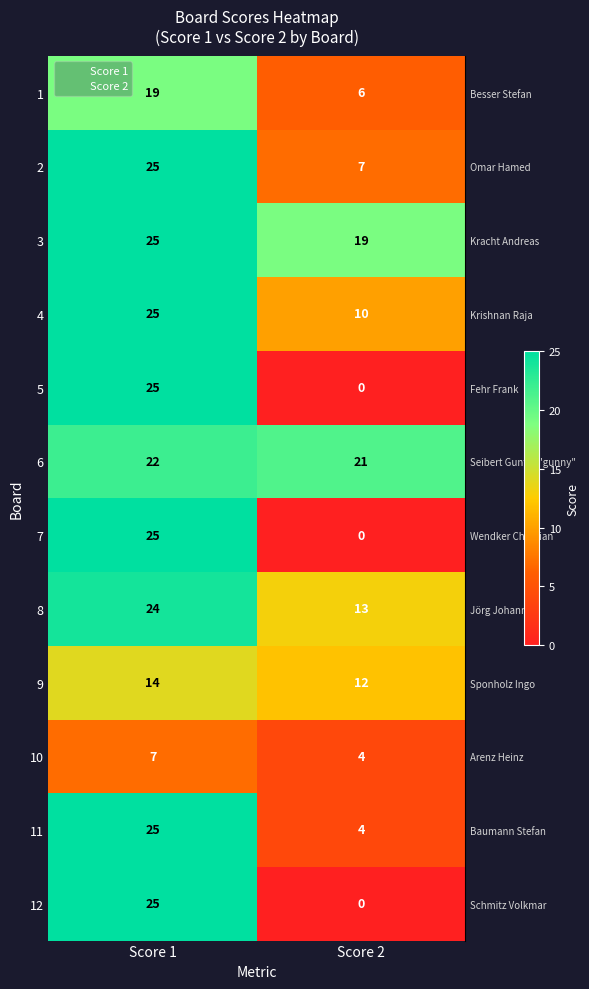

Reading right to left, extract all data points from this chart.

1: Score 2=6	Score 1=19
2: Score 2=7	Score 1=25
3: Score 2=19	Score 1=25
4: Score 2=10	Score 1=25
5: Score 2=0	Score 1=25
6: Score 2=21	Score 1=22
7: Score 2=0	Score 1=25
8: Score 2=13	Score 1=24
9: Score 2=12	Score 1=14
10: Score 2=4	Score 1=7
11: Score 2=4	Score 1=25
12: Score 2=0	Score 1=25